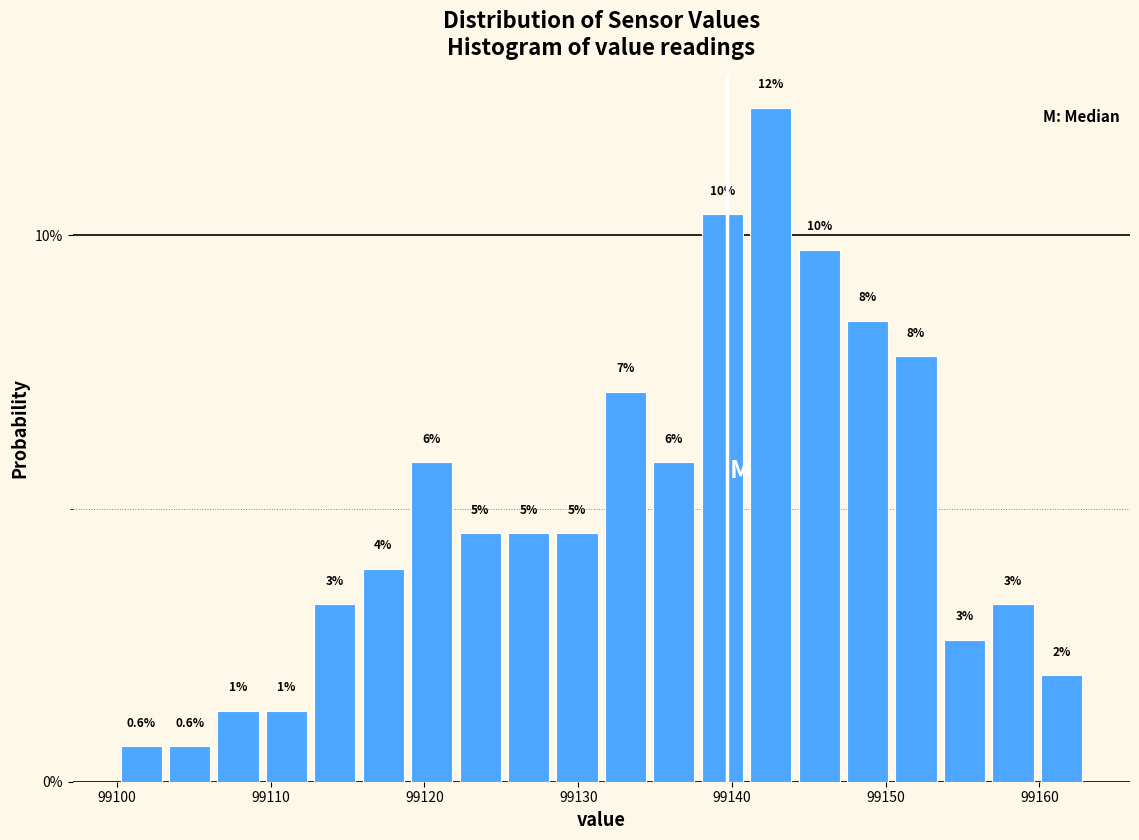

Around what value on the x-axis is the tallest bar? Give the approximate position of its centre, as read against the axis.

99143